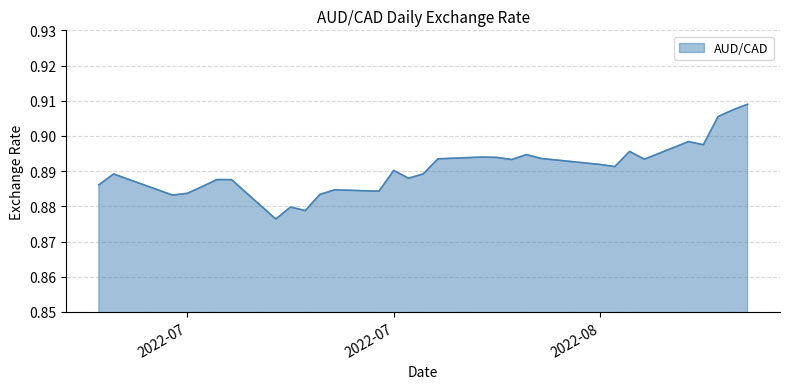

List the labels in order of value, smallest first.

2022-07-11, 2022-07-13, 2022-07-12, 2022-07-04, 2022-07-14, 2022-07-05, 2022-07-18, 2022-07-15, 2022-07-06, 2022-06-29, 2022-07-07, 2022-07-08, 2022-07-20, 2022-06-30, 2022-07-21, 2022-07-19, 2022-08-03, 2022-08-02, 2022-07-27, 2022-08-05, 2022-07-22, 2022-07-29, 2022-07-26, 2022-07-25, 2022-07-28, 2022-08-04, 2022-08-09, 2022-08-08, 2022-08-10, 2022-08-11, 2022-08-12